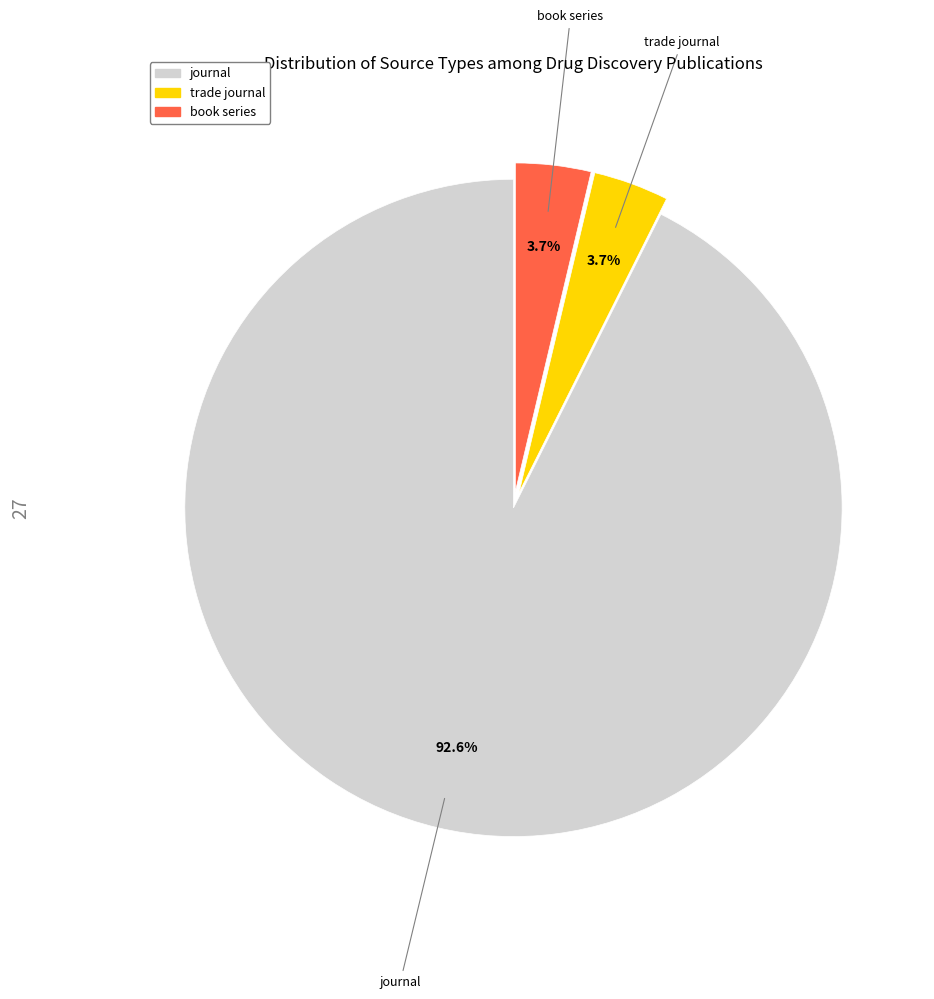

Combined, do book series and trade journal account for over 50%?

No